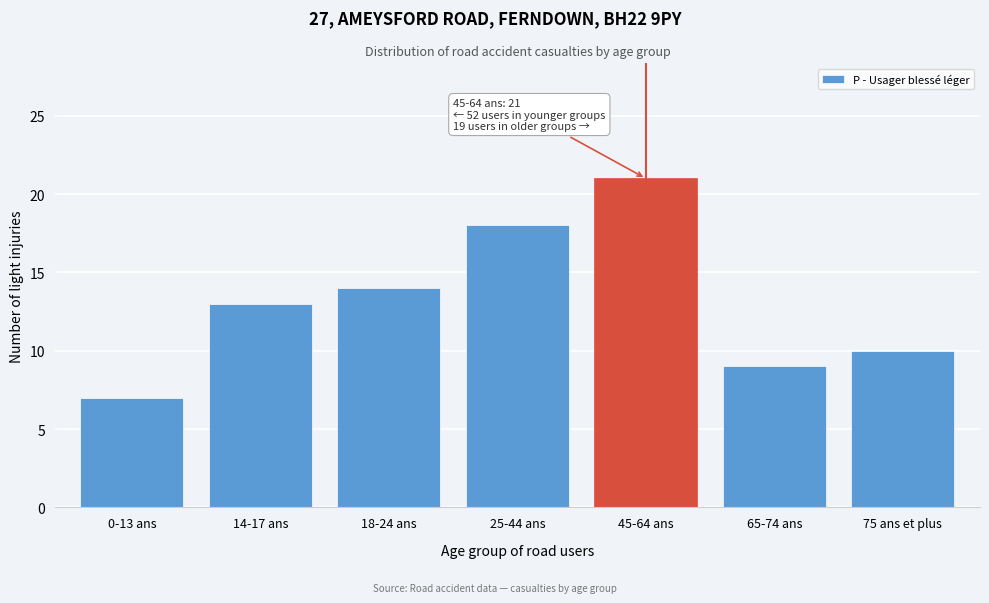

Reading left to right, what are all the values shown in this chart?

7	13	14	18	21	9	10